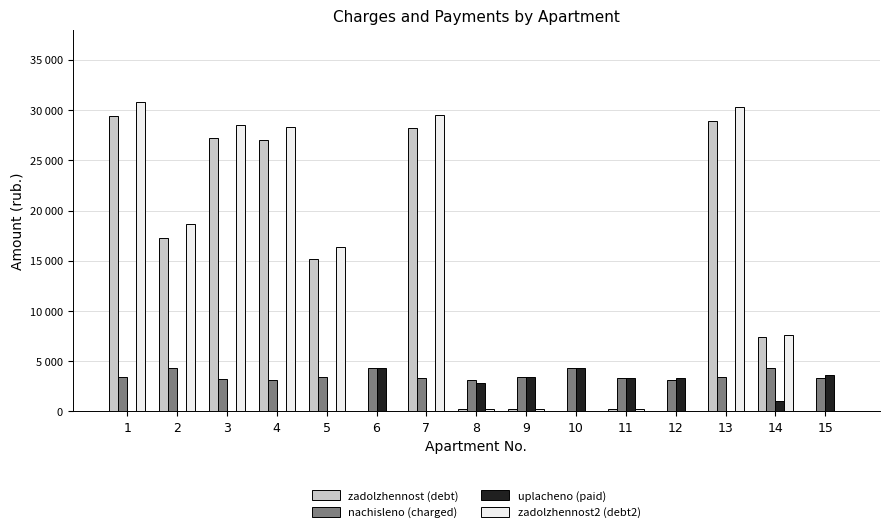

Reading left to right, what are all the values shown in this chart?

zadolzhennost (debt): 1=29407.4	2=17252.5	3=27193.4	4=27038.7	5=15221.4	6=0.0	7=28197.8	8=262.1	9=286.1	10=0.0	11=277.6	12=0.0	13=28954.3	14=7381.8	15=0.0
nachisleno (charged): 1=3439.8	2=4331.4	3=3278.4	4=3124.0	5=3446.9	6=4282.2	7=3334.6	8=3145.0	9=3432.8	10=4303.3	11=3334.6	12=3145.0	13=3439.8	14=4289.3	15=3334.6
uplacheno (paid): 1=0.0	2=0.0	3=0.0	4=0.0	5=0.0	6=4282.2	7=0.0	8=2882.9	9=3432.8	10=4299.0	11=3335.2	12=3292.0	13=0.0	14=1000.0	15=3612.4
zadolzhennost2 (debt2): 1=30781.3	2=18672.4	3=28491.2	4=28292.2	5=16376.1	6=0.0	7=29525.5	8=262.1	9=286.1	10=4.2	11=277.3	12=0.0	13=30322.3	14=7602.5	15=0.0